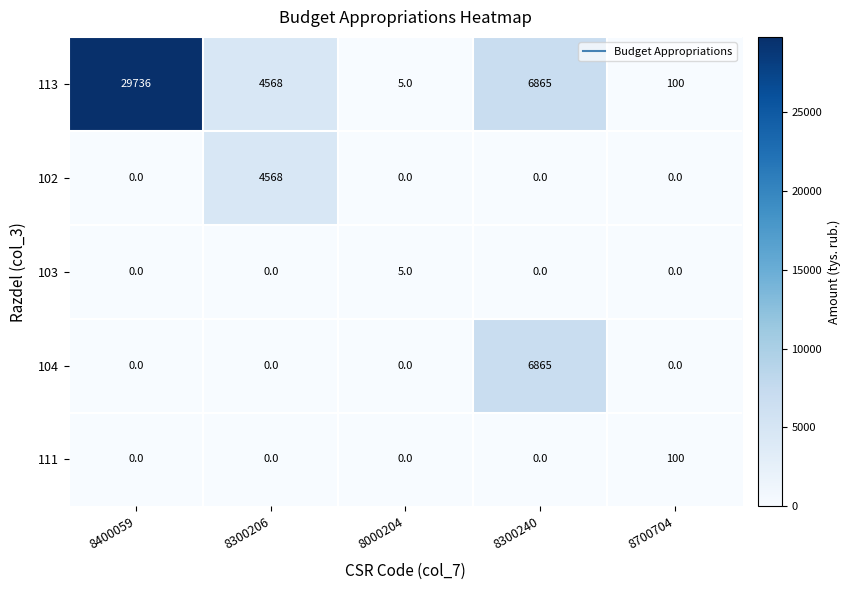

What is the difference between the maximum and second lowest values in the 111 series?

100